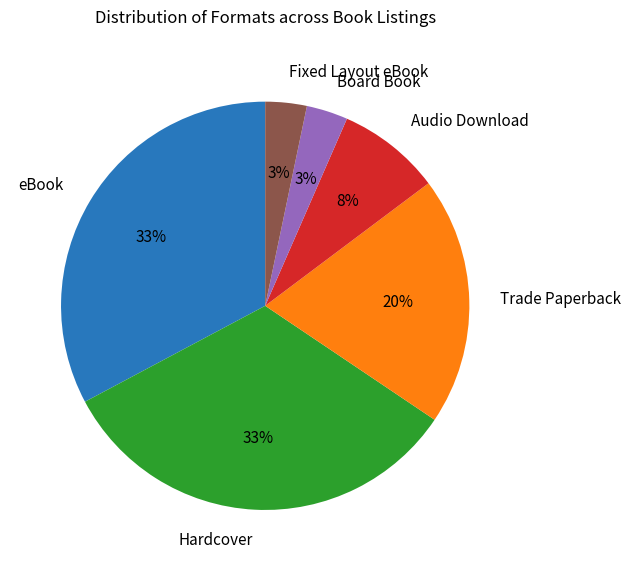

Does Audio Download account for over 50% of the chart?

No